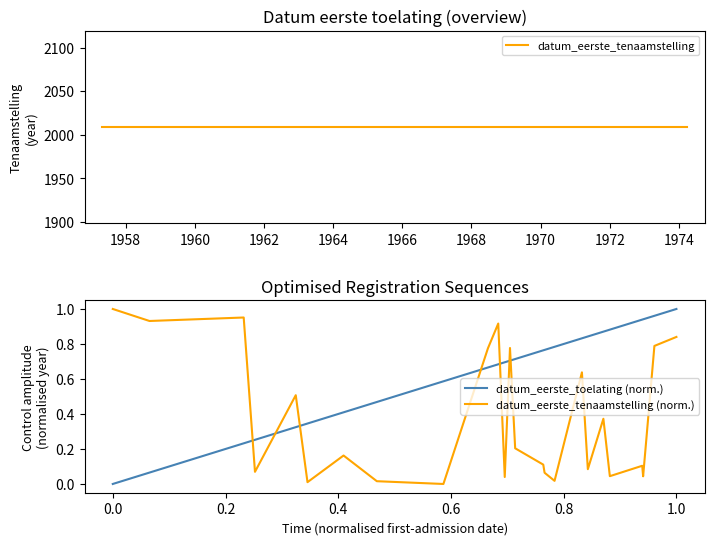

True or false: datum_eerste_toelating (norm.) and datum_eerste_tenaamstelling (norm.) cross at least once.

True